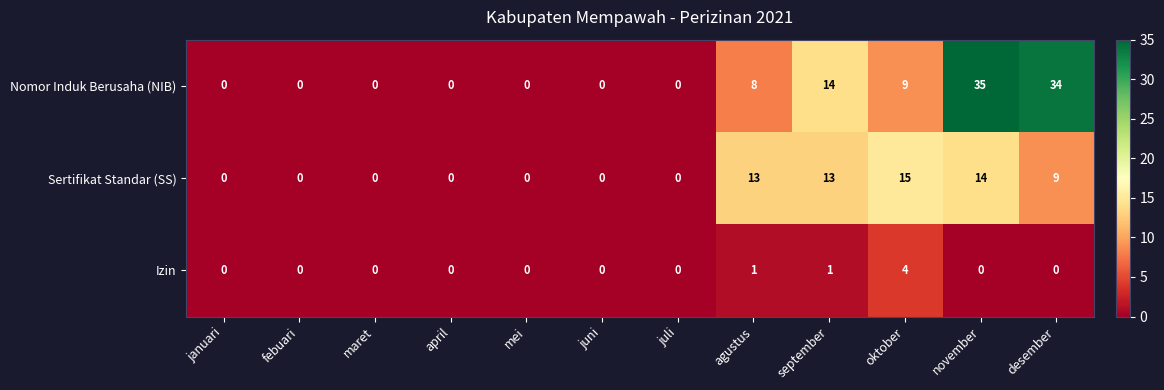

Where is Sertifikat Standar (SS) nearest to the value 7?

desember